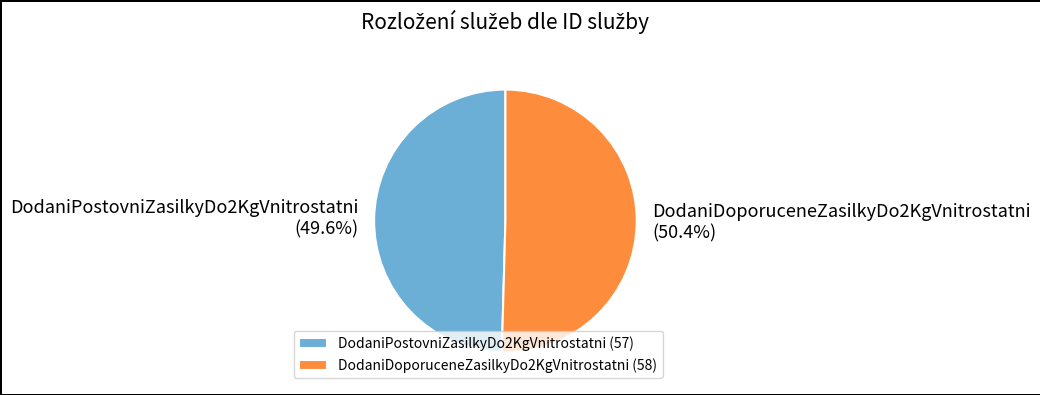

Which has a higher value, DodaniDoporuceneZasilkyDo2KgVnitrostatni or DodaniPostovniZasilkyDo2KgVnitrostatni?

DodaniDoporuceneZasilkyDo2KgVnitrostatni